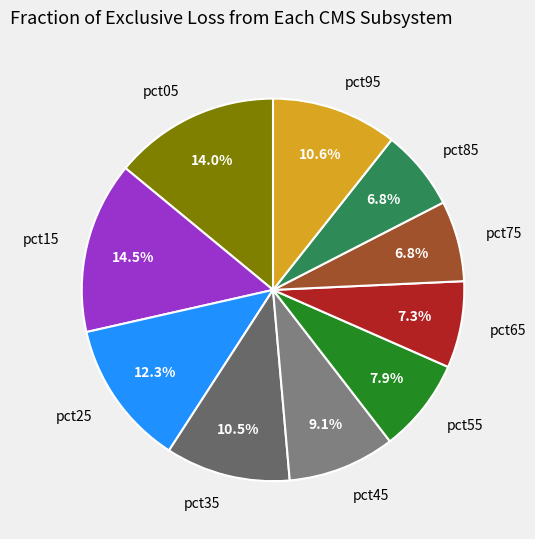

How many slices are in this pie chart?

10